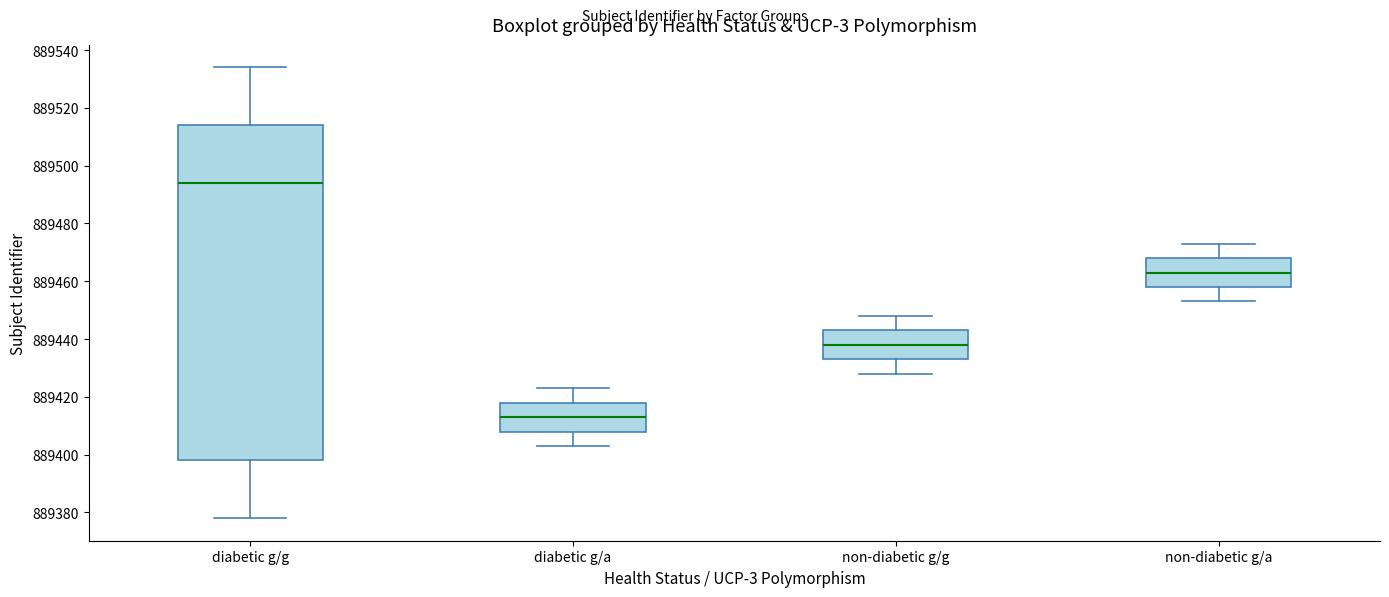

Comparing the boxes themselves (not the whiskers), which one is the tallest?

diabetic g/g